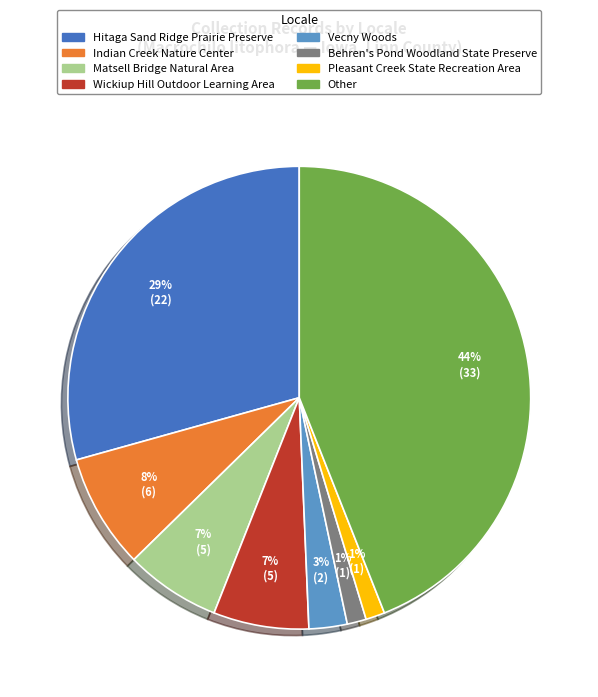

Is it true that Matsell Bridge Natural Area is 1% of the pie?

False